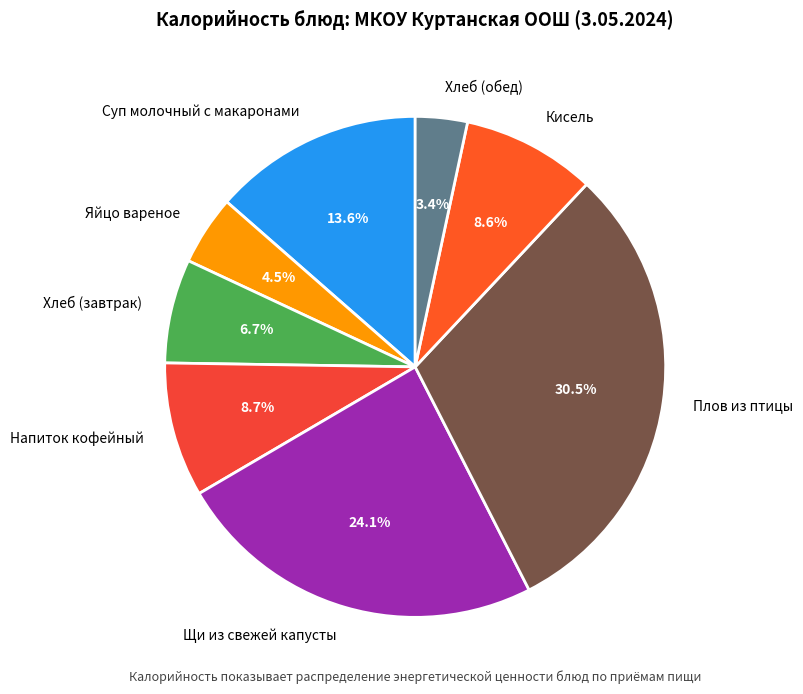

To the nearest percent, what is the average slice percentage?

12%